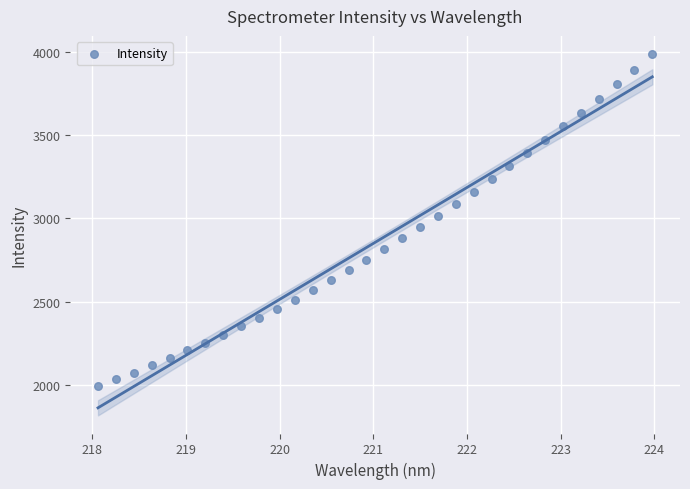

What is the range of X values (max minus min)?

5.9